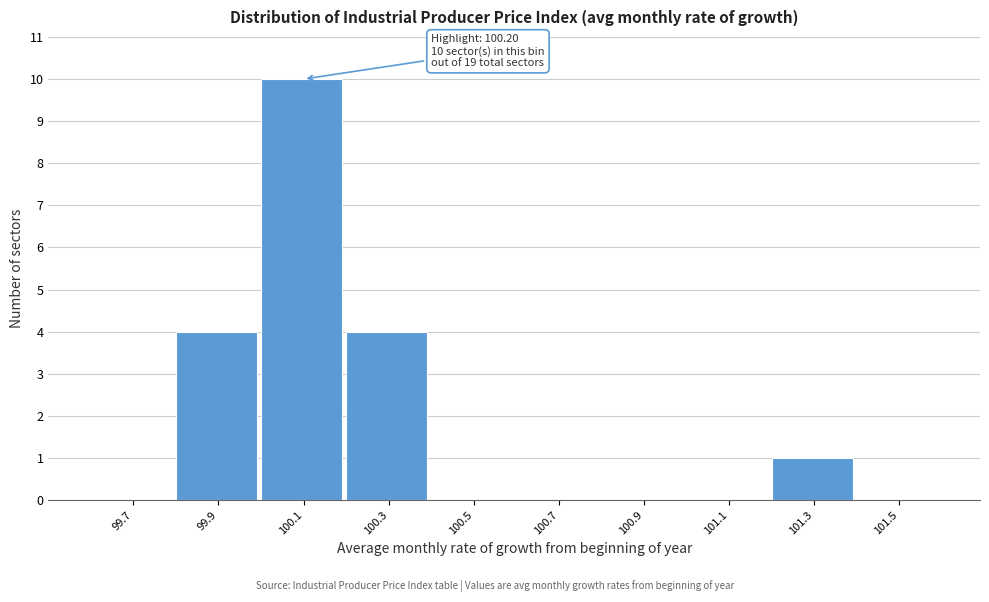

Reading left to right, transcribe all the data shown in this chart.

99.7=0	99.9=4	100.1=10	100.3=4	100.5=0	100.7=0	100.9=0	101.1=0	101.3=1	101.5=0